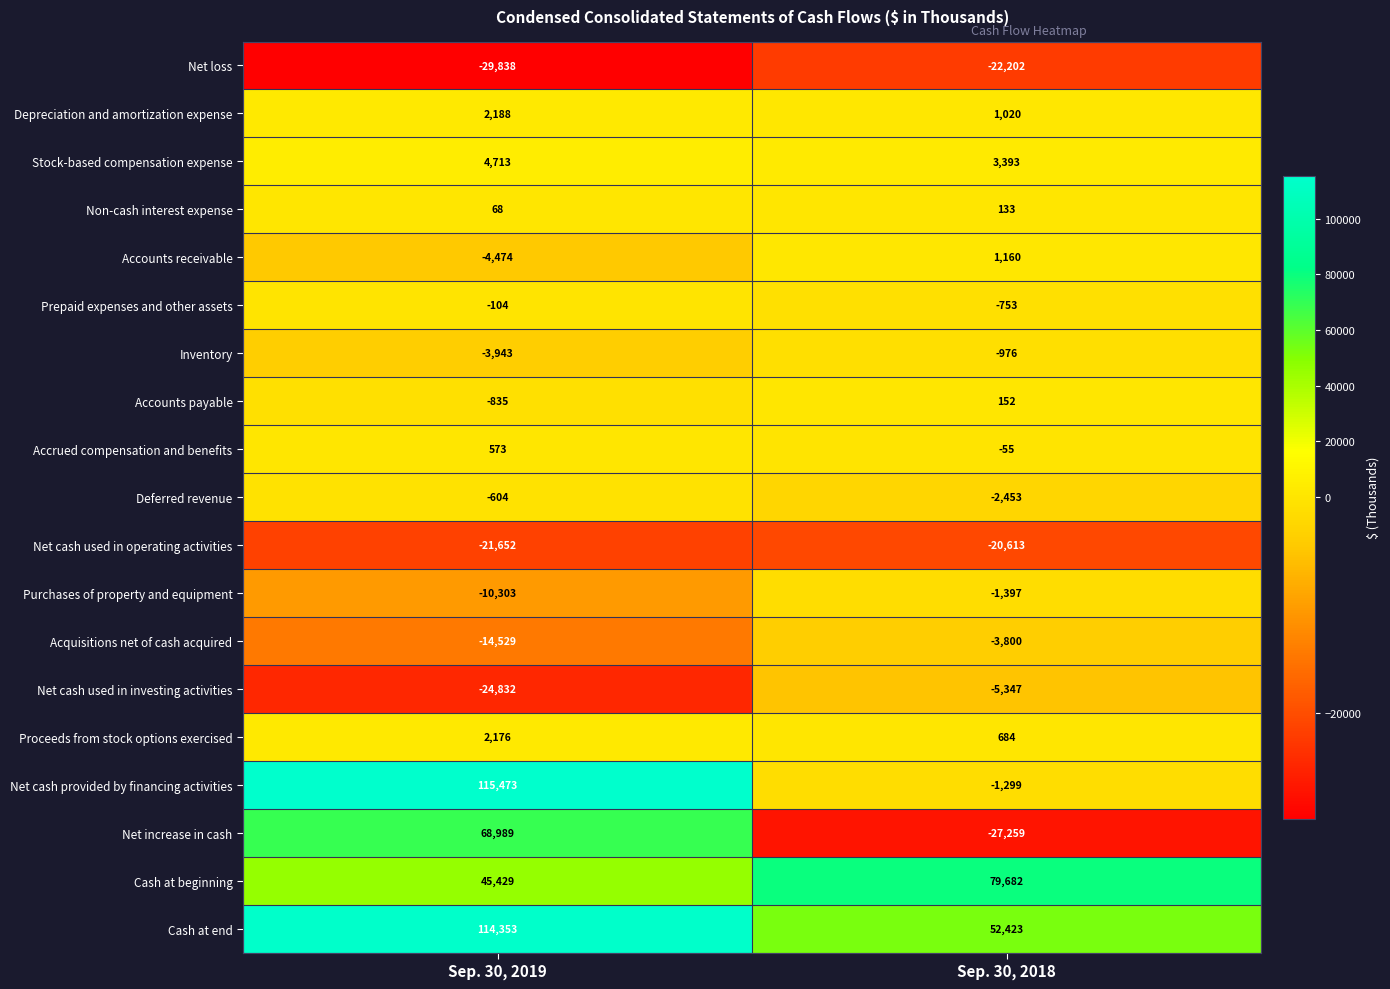

The value of Cash at end at Sep. 30, 2018 is 82038. True or false?

False